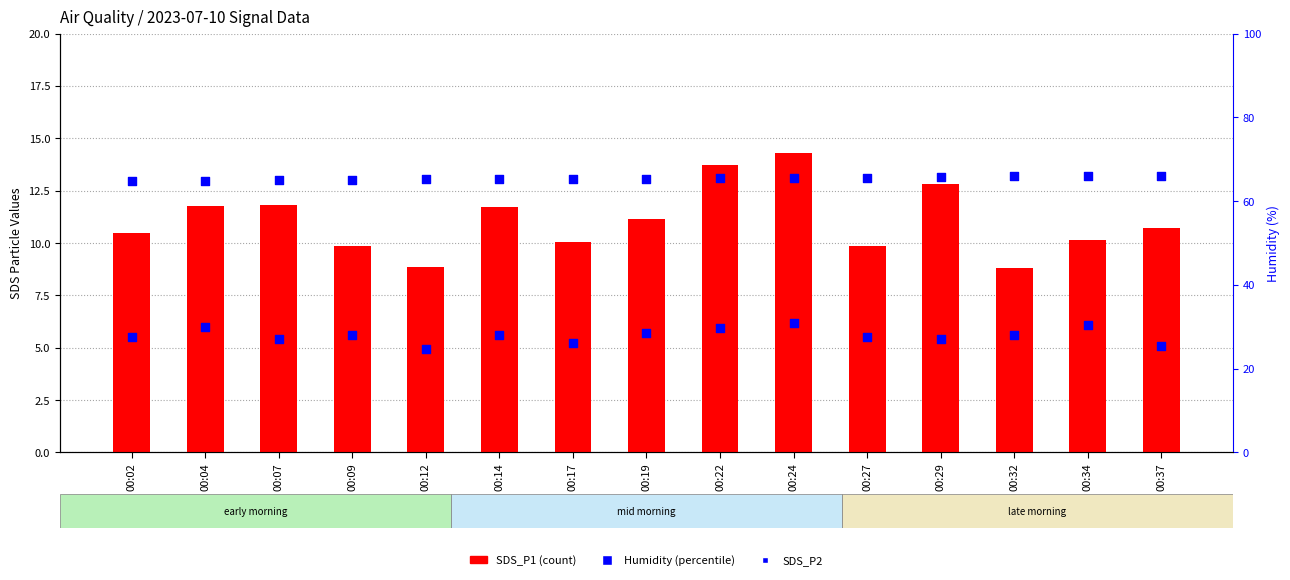

Which series has the largest Y range (max minus min)?

SDS_P1